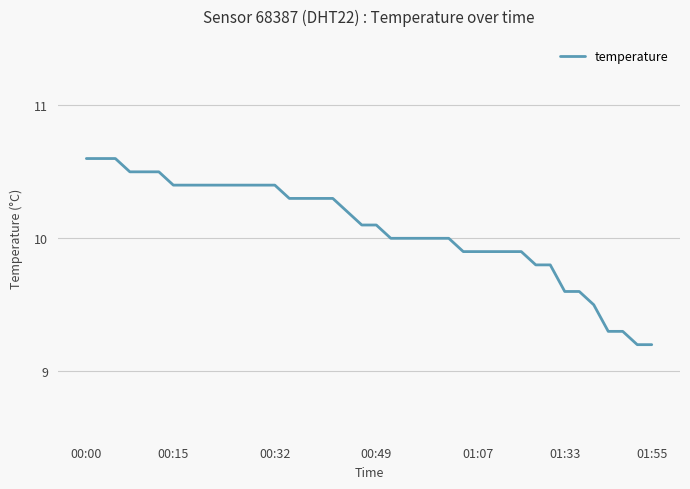

What is the minimum value shown in the chart?

9.2